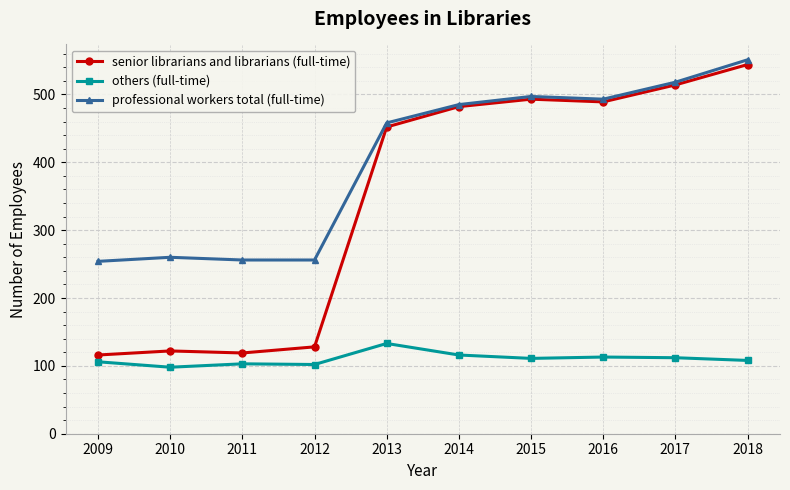

True or false: senior librarians and librarians (full-time) has more than 0 interior local peaks.

True